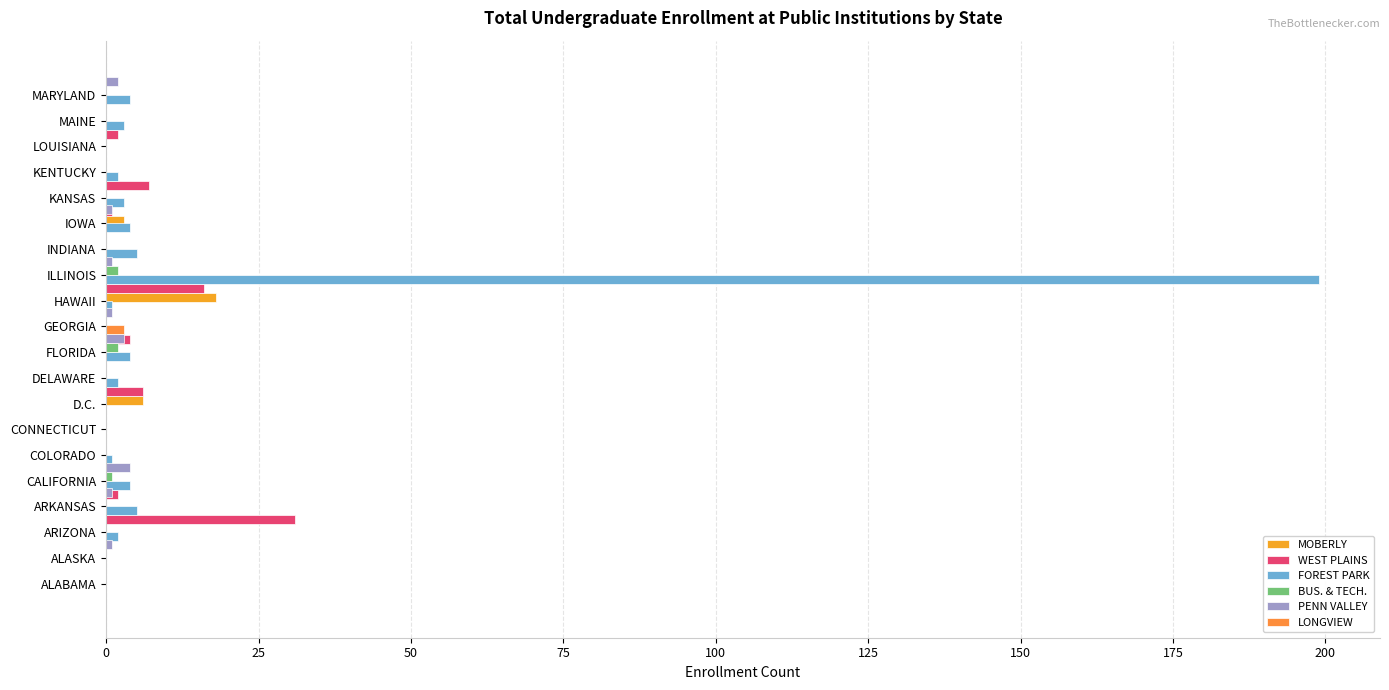

How many bars are there in each group?

6